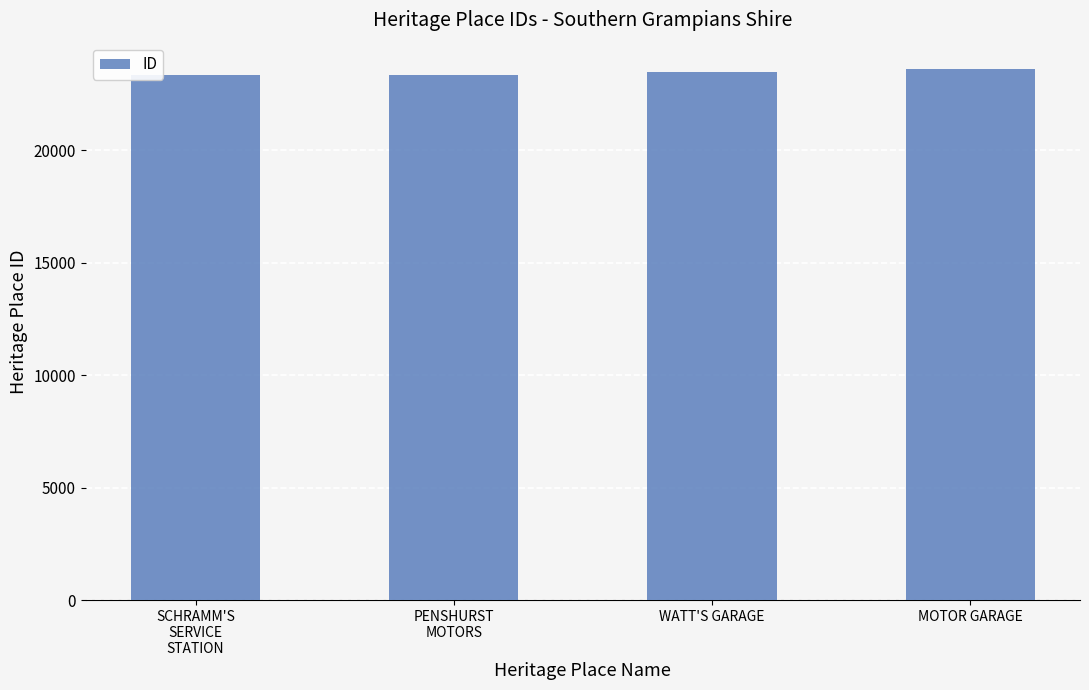

What is the average value?

23439